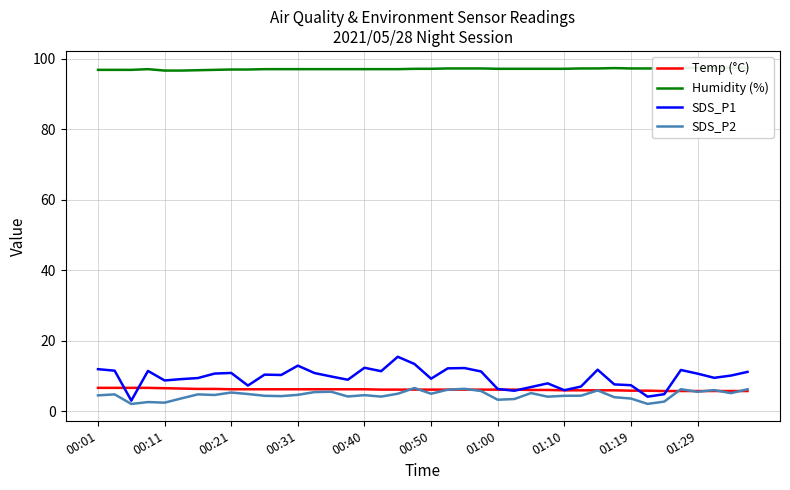

Reading left to right, transcribe all the data shown in this chart.

Temp (°C): 6.7	6.7	6.7	6.7	6.6	6.5	6.4	6.4	6.3	6.3	6.3	6.3	6.3	6.3	6.3	6.3	6.3	6.2	6.2	6.2	6.2	6.2	6.2	6.2	6.2	6.2	6.1	6.1	6.0	6.0	6.0	6.0	5.9	5.9	5.8	5.8	5.8	5.8	5.8	5.8
Humidity (%): 96.9	96.9	96.9	97.1	96.7	96.7	96.8	96.9	97.0	97.0	97.1	97.1	97.1	97.1	97.1	97.1	97.1	97.1	97.1	97.2	97.2	97.3	97.3	97.3	97.2	97.2	97.2	97.2	97.2	97.3	97.3	97.4	97.3	97.3	97.3	97.4	97.5	97.5	97.5	97.5
SDS_P1: 12.0	11.6	3.1	11.5	8.8	9.2	9.5	10.8	10.9	7.3	10.4	10.3	13.0	10.9	9.9	9.0	12.4	11.4	15.5	13.5	9.3	12.2	12.3	11.3	6.4	5.9	6.9	8.0	6.0	7.1	11.8	7.7	7.5	4.2	4.9	11.8	10.7	9.6	10.2	11.2
SDS_P2: 4.6	4.8	2.1	2.7	2.5	3.7	4.8	4.7	5.4	5.0	4.5	4.3	4.7	5.5	5.6	4.2	4.6	4.2	5.0	6.7	5.0	6.2	6.4	5.8	3.3	3.5	5.2	4.2	4.5	4.5	6.0	4.0	3.7	2.1	2.8	6.3	5.6	6.1	5.2	6.3